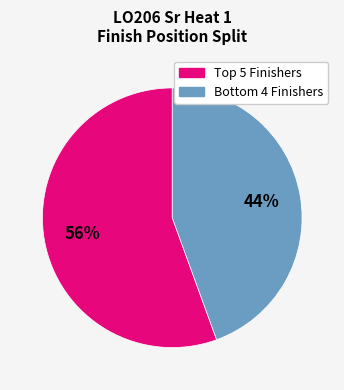

Count the number of slices in the pie.

2